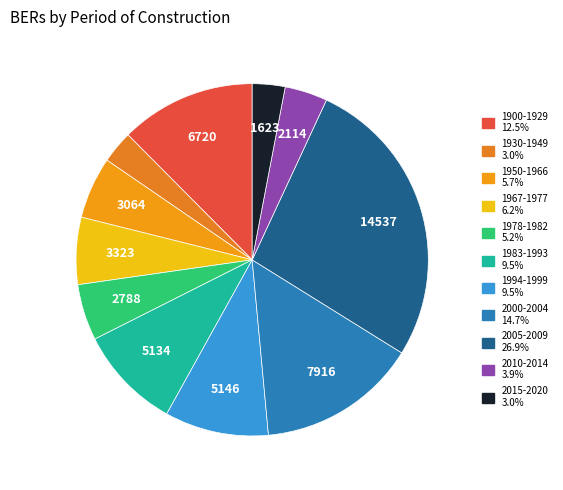

Count the number of slices in the pie.

11